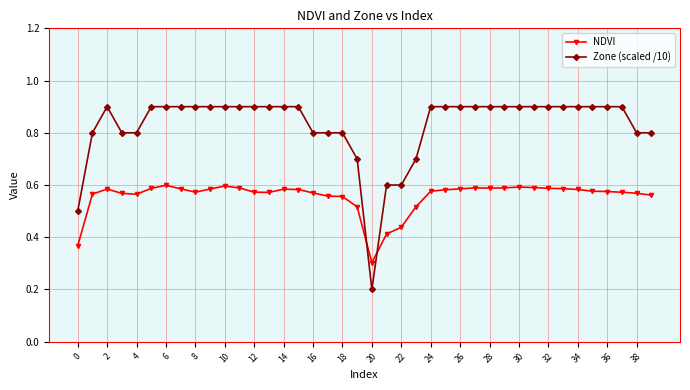

How many intersections are there between Zone (scaled /10) and NDVI?

2